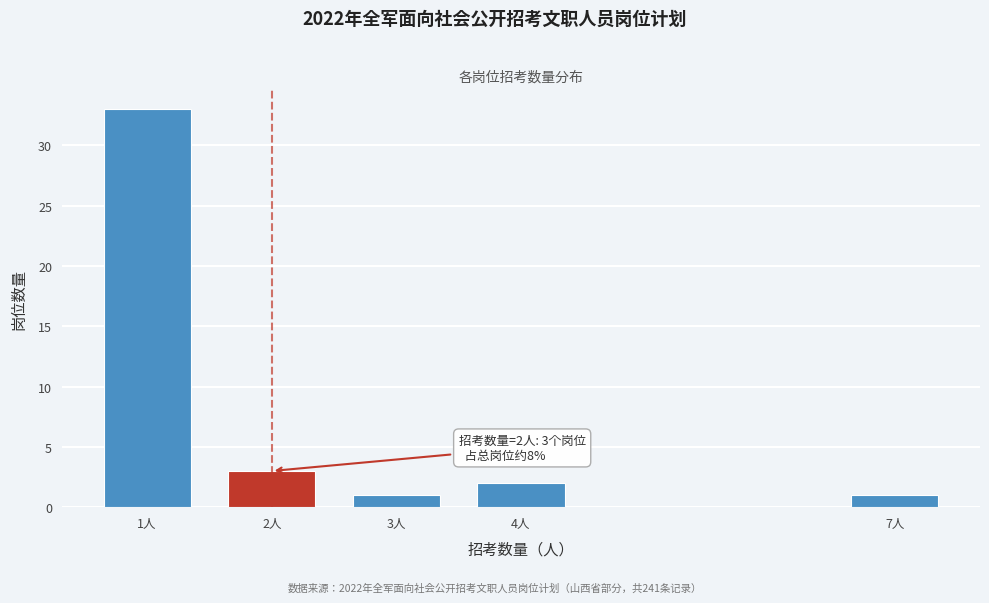

Reading left to right, what are all the values shown in this chart?

1人=33	2人=3	3人=1	4人=2	7人=1